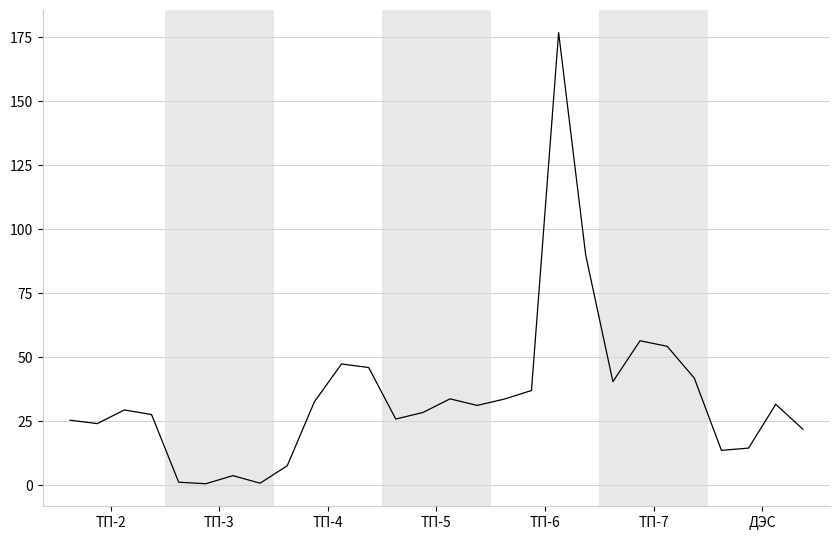

What is the maximum value shown in the chart?

176.9